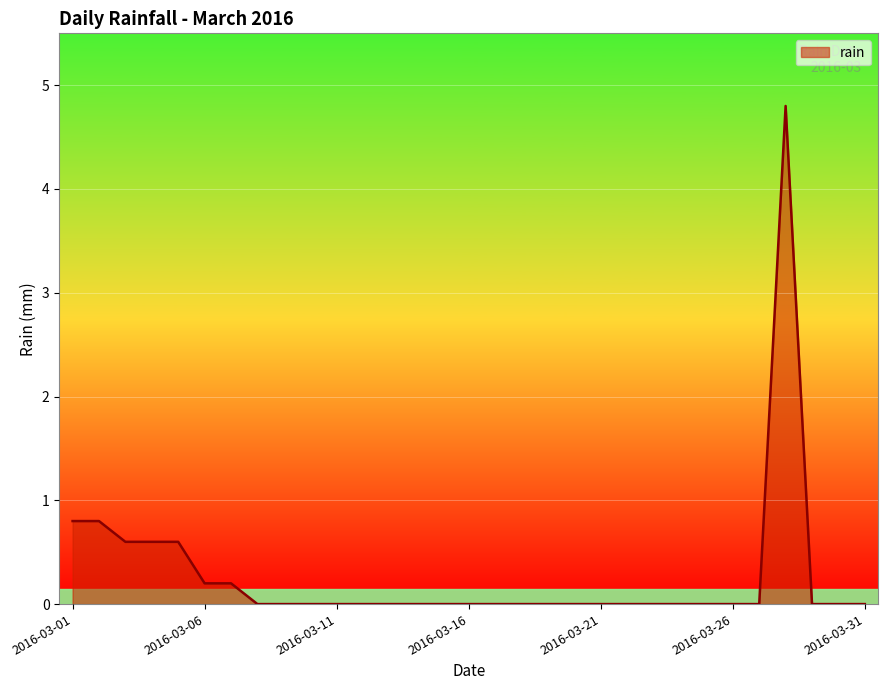

What is the difference between the maximum and minimum values?

4.8